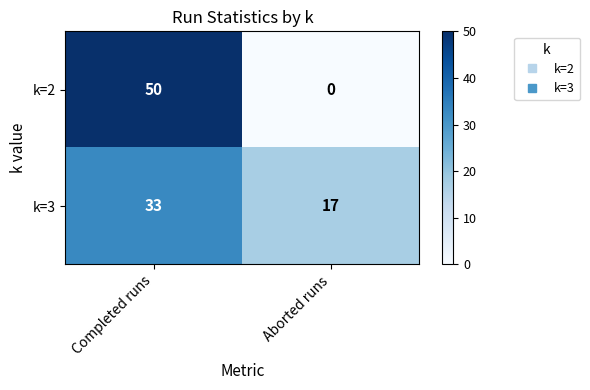

The k=3 series shows 9 at Completed runs. True or false?

False